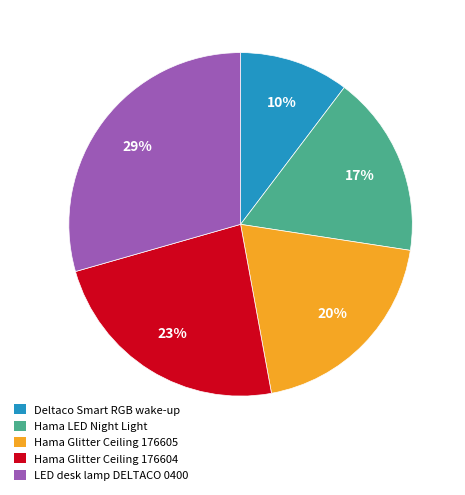

Combined, do Deltaco Smart RGB wake-up and Hama Glitter Ceiling 176604 account for over 50%?

No